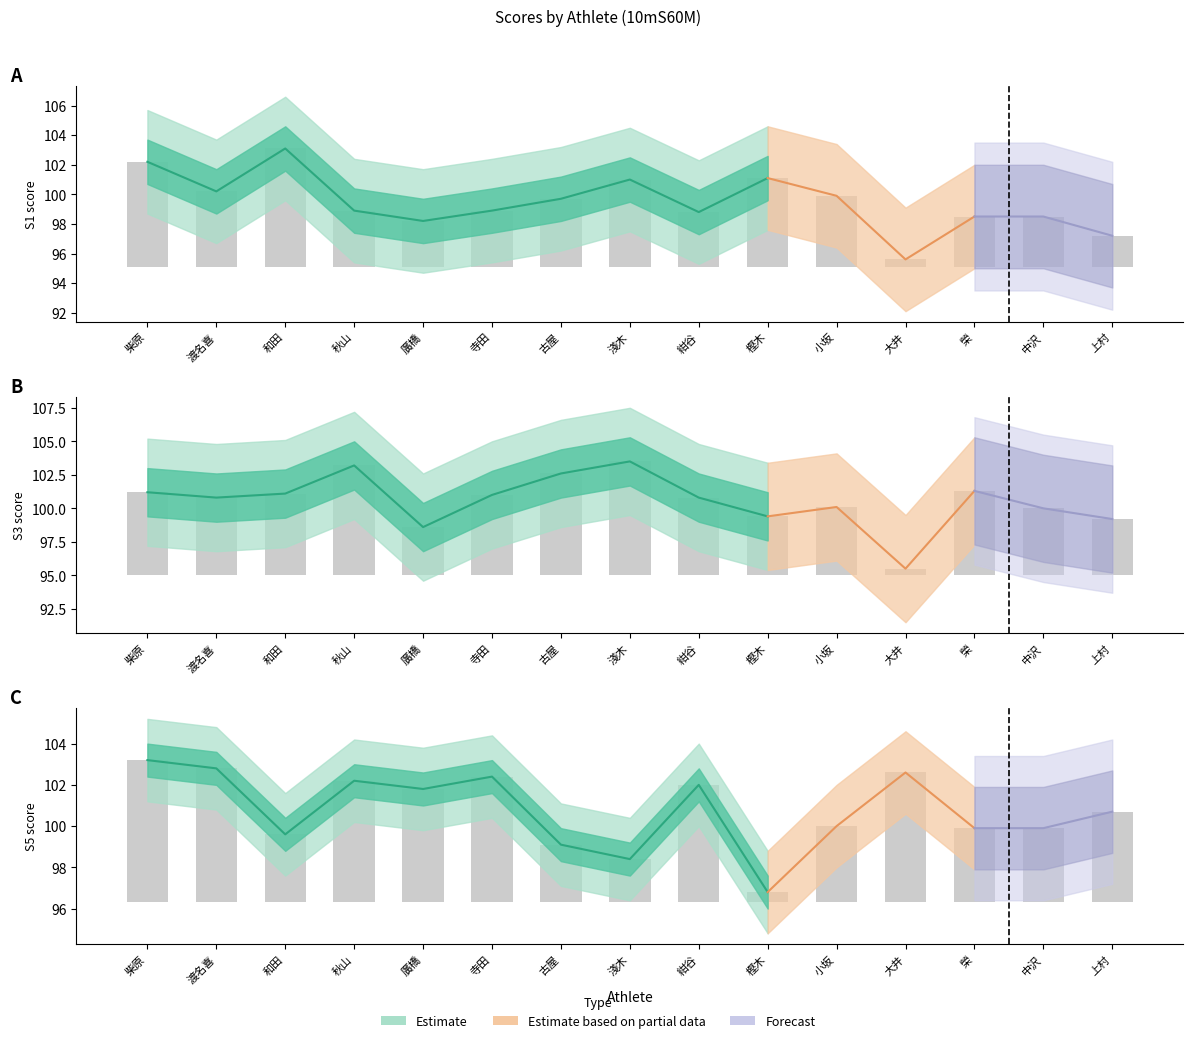

Reading right to left, what are all the values shown in this chart?

S1: 2.1	3.4	3.4	0.5	4.8	6.0	3.7	5.9	4.6	3.8	3.1	3.8	8.0	5.1	7.1
S3: 4.2	5.0	6.3	0.5	5.1	4.4	5.8	8.5	7.6	6.0	3.6	8.2	6.1	5.8	6.2
S5: 4.4	3.6	3.6	6.3	3.7	0.5	5.7	2.1	2.8	6.1	5.5	5.9	3.3	6.5	6.9